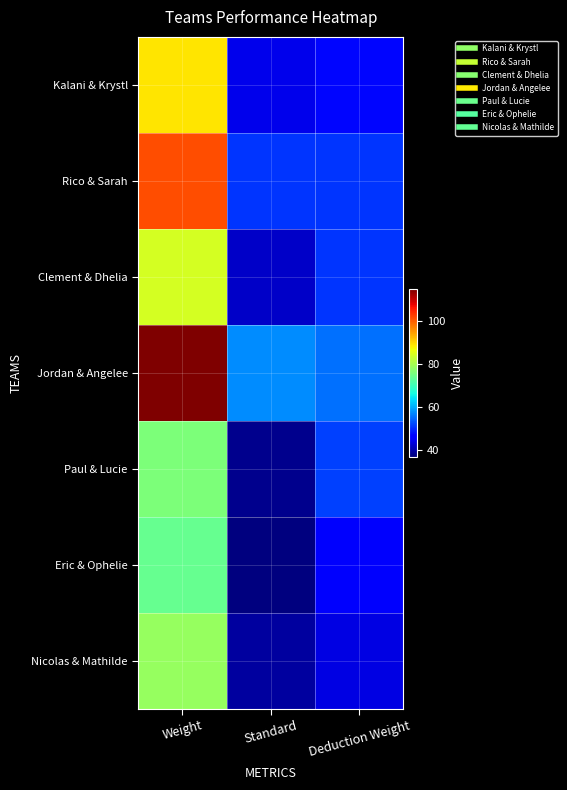

Reading right to left, list all the values displayed in this chart.

Kalani & Krystl: Deduction Weight=47.2	Standard=44.5	Weight=88.9
Rico & Sarah: Deduction Weight=50.7	Standard=50.8	Weight=101.5
Clement & Dhelia: Deduction Weight=50.8	Standard=42.1	Weight=84.2
Jordan & Angelee: Deduction Weight=55.4	Standard=57.5	Weight=114.9
Paul & Lucie: Deduction Weight=51.6	Standard=38.0	Weight=76.0
Eric & Ophelie: Deduction Weight=45.5	Standard=37.0	Weight=73.9
Nicolas & Mathilde: Deduction Weight=43.9	Standard=39.2	Weight=78.5